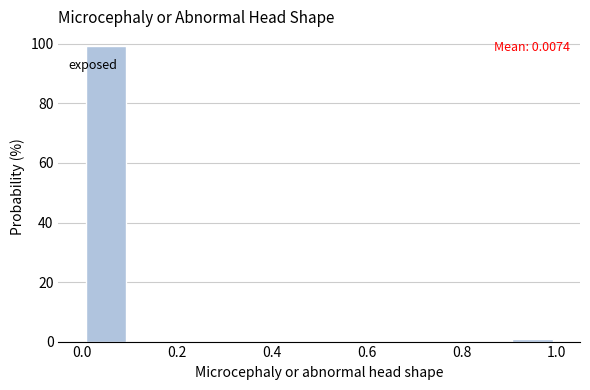

Over which range of the x-axis is the bar tallest?

0.0 to 0.1